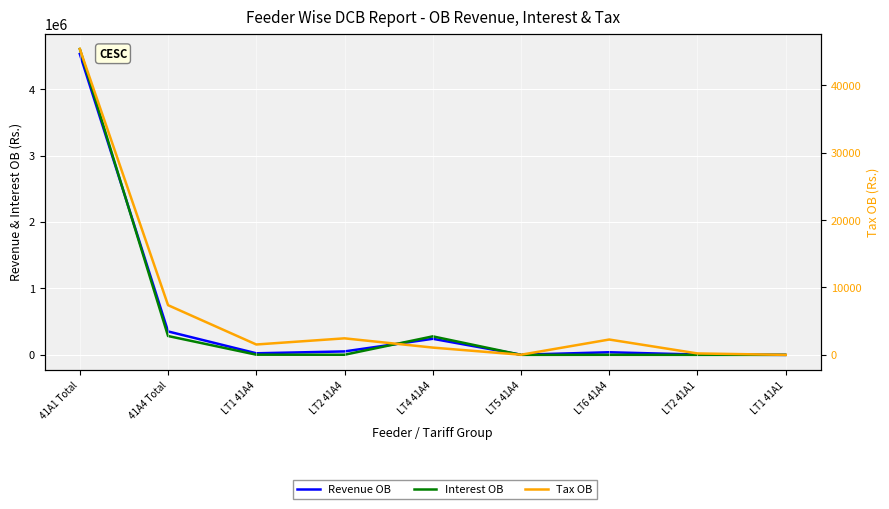

What is the difference between the highest and lowest values at 41A1 Total?

4558061.6